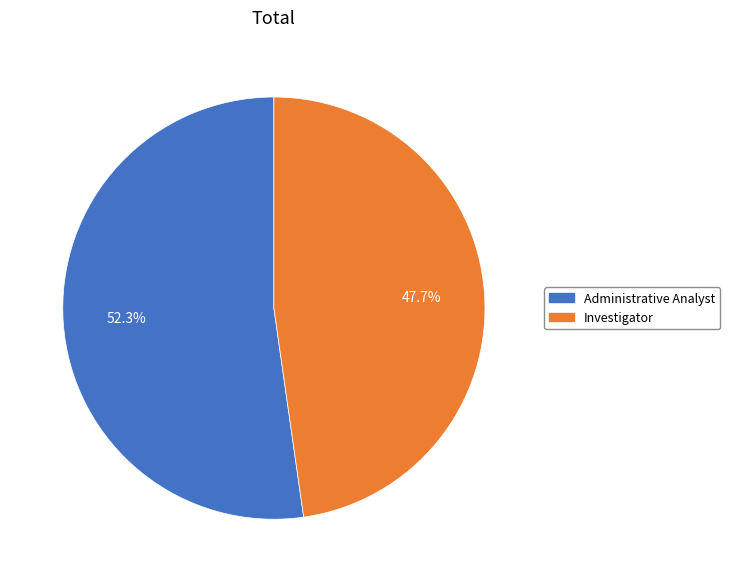

Count the number of slices in the pie.

2